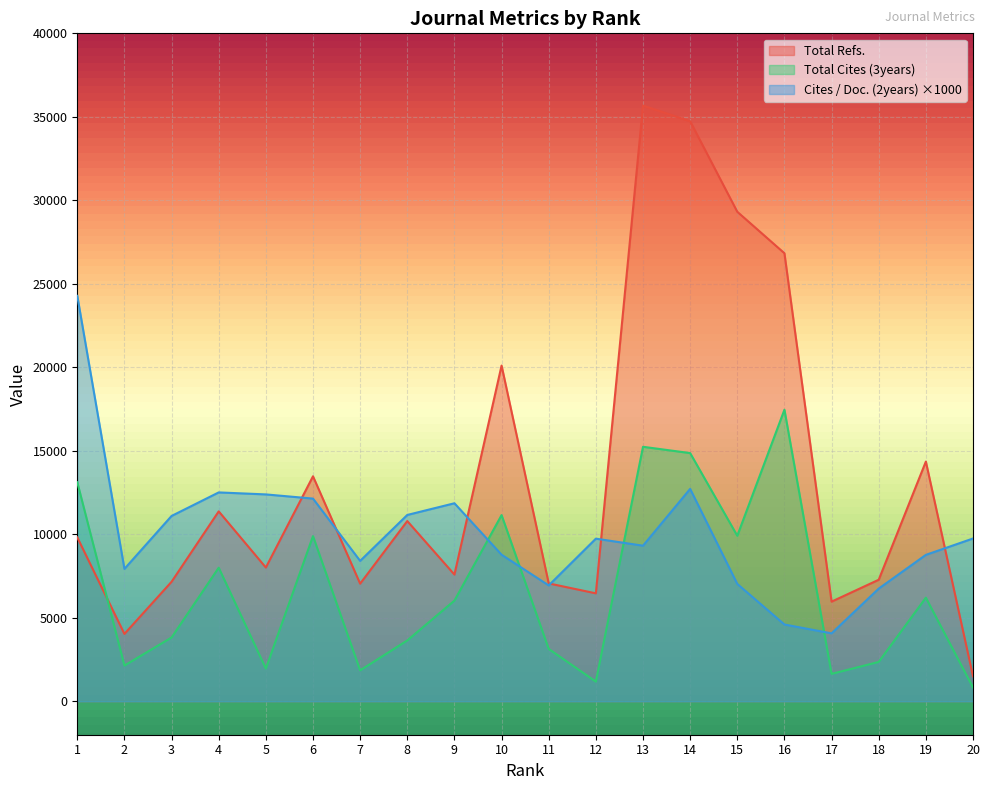

Between 13 and 18, which series saw the biggest shift?

Total Refs.